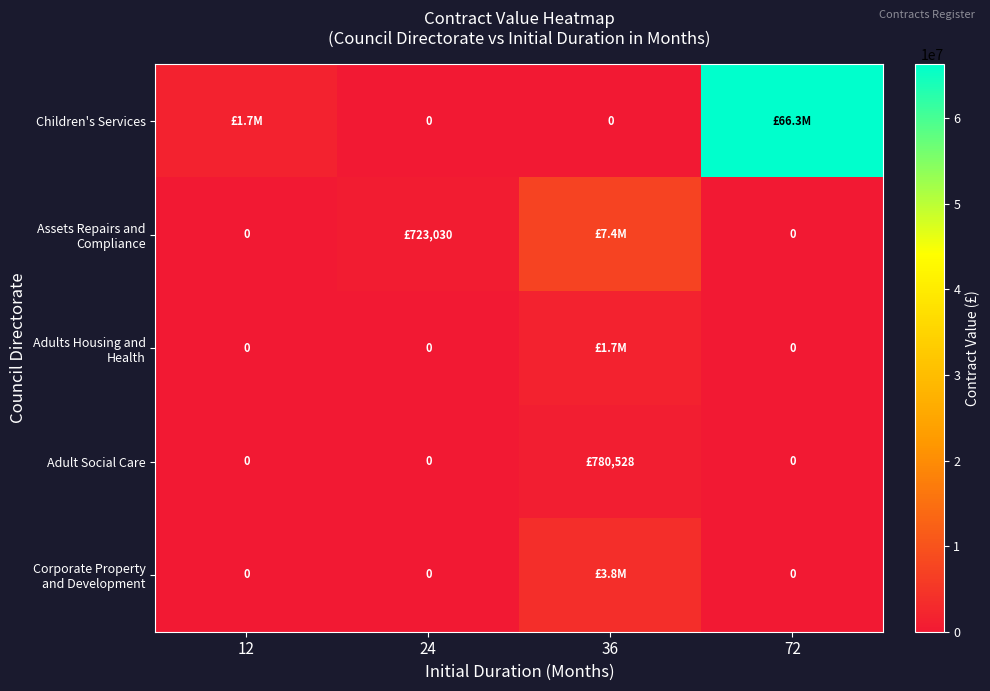

What is the difference between the second highest and minimum values in the Assets Repairs and Compliance series?

723030